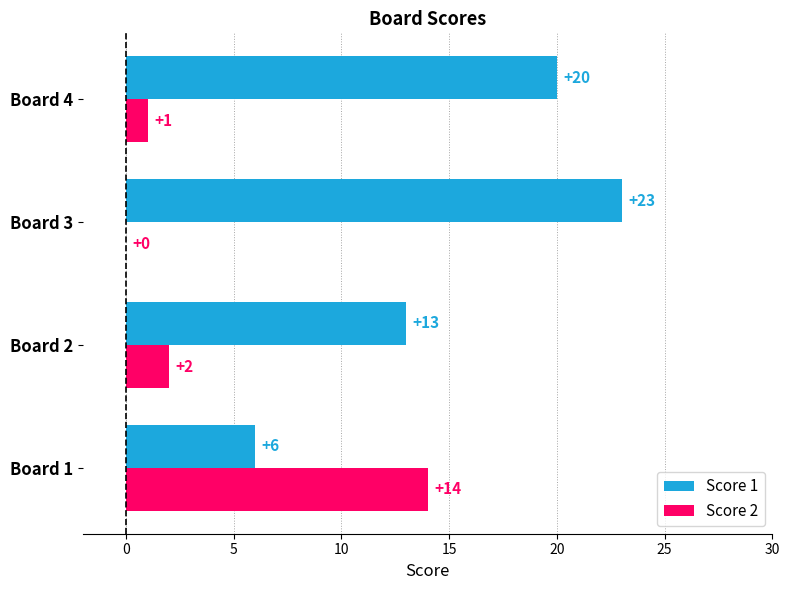

The Score 2 series shows 7 at Board 1. True or false?

False